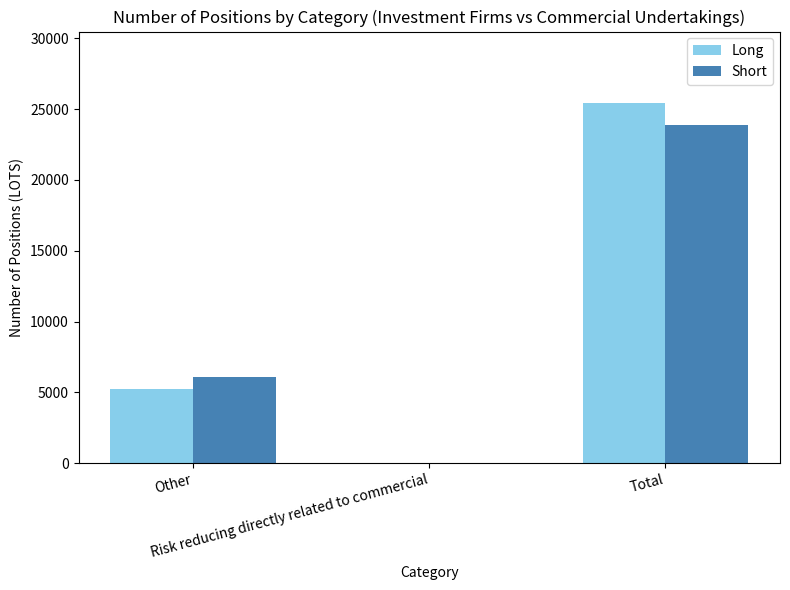

Reading right to left, list all the values displayed in this chart.

Long: 25392.6	0.0	5241.0
Short: 23901.6	0.0	6065.0